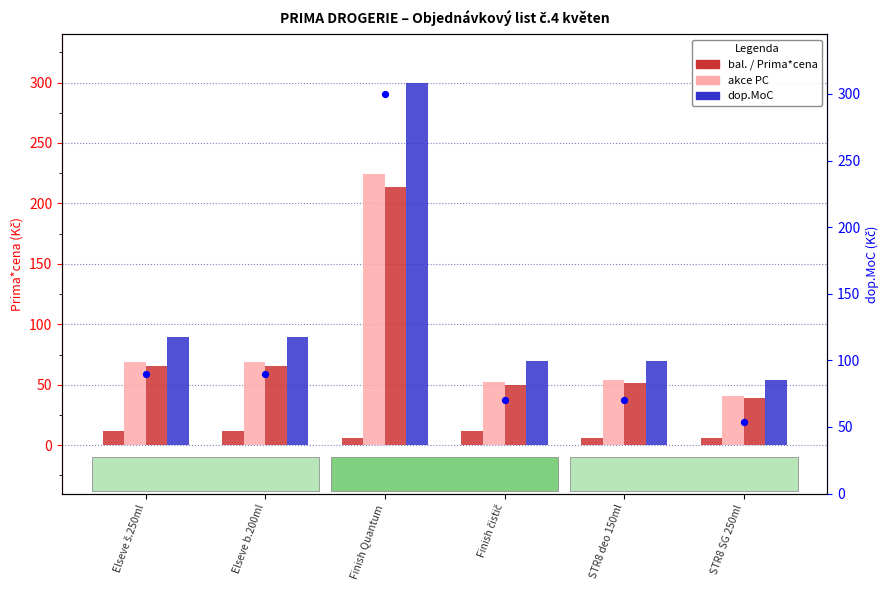

Which series reaches the minimum Y coordinate?

bal.